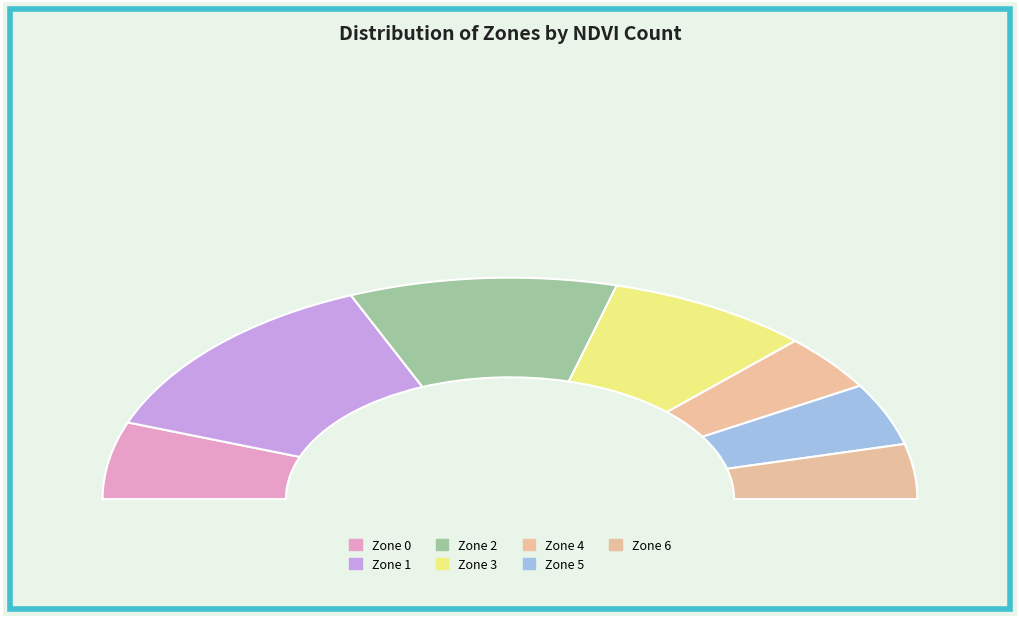

To the nearest percent, what is the average slice percentage?

14%